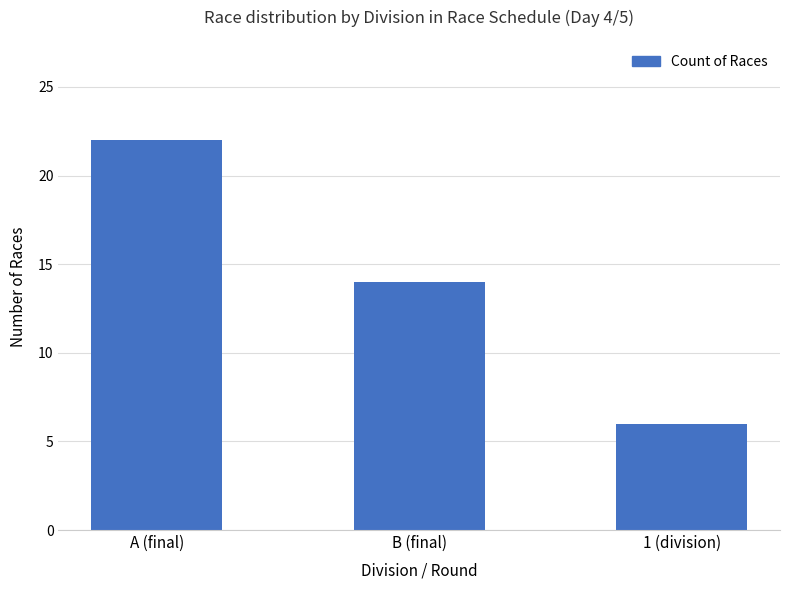

List the labels in order of value, smallest first.

1 (division), B (final), A (final)